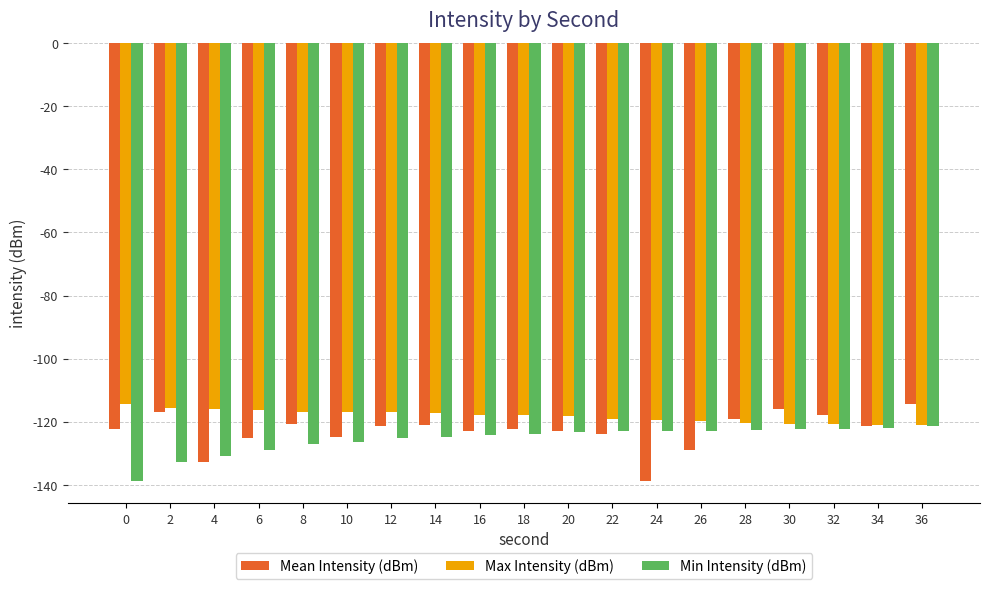

Are the bars grouped side by side (vs. stacked)?

Yes